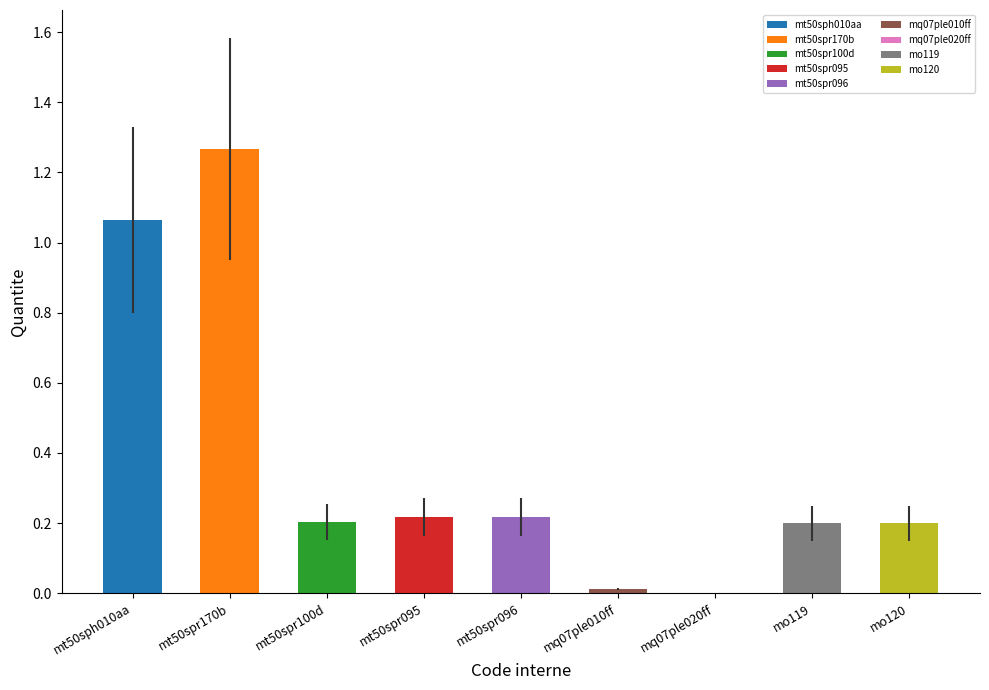

Is it true that the value at mt50spr170b is 1.3?

True